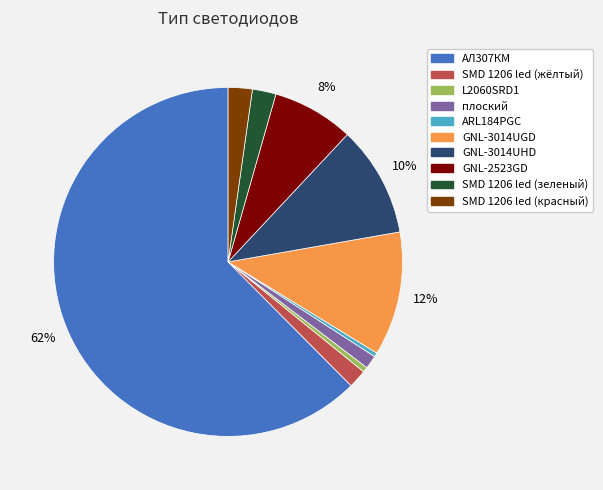

Is there any slice that represents more than half of the pie?

Yes